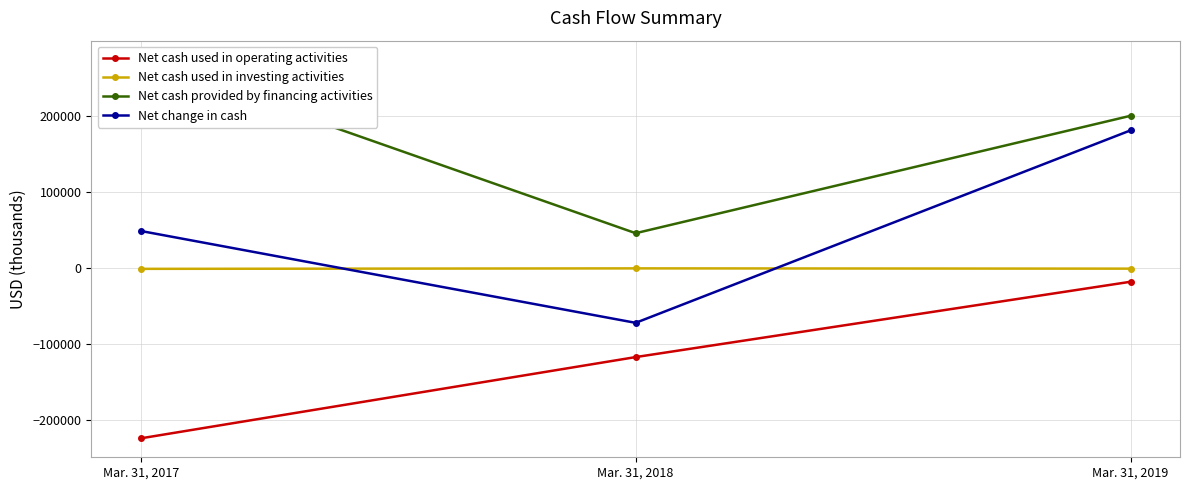

Rank the categories by Net change in cash value from highest to lowest.

Mar. 31, 2019, Mar. 31, 2017, Mar. 31, 2018